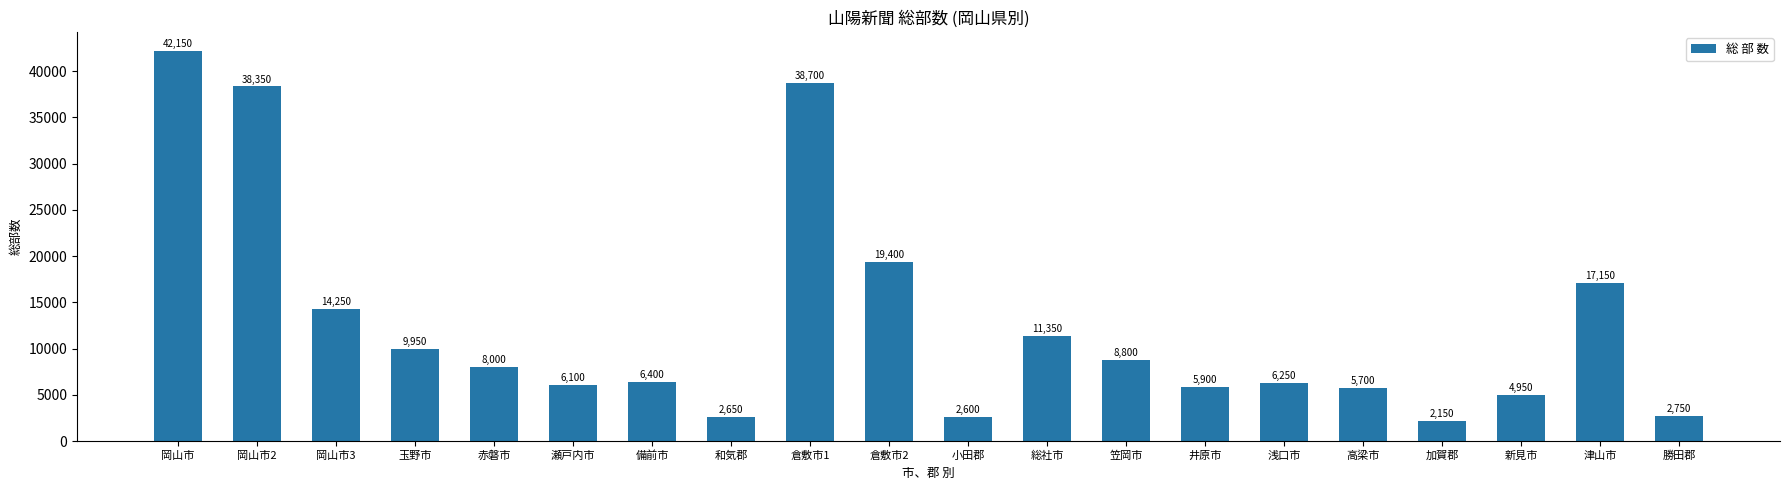

Reading left to right, extract all data points from this chart.

岡山市=42150	岡山市2=38350	岡山市3=14250	玉野市=9950	赤磐市=8000	瀬戸内市=6100	備前市=6400	和気郡=2650	倉敷市1=38700	倉敷市2=19400	小田郡=2600	総社市=11350	笠岡市=8800	井原市=5900	浅口市=6250	高梁市=5700	加賀郡=2150	新見市=4950	津山市=17150	勝田郡=2750